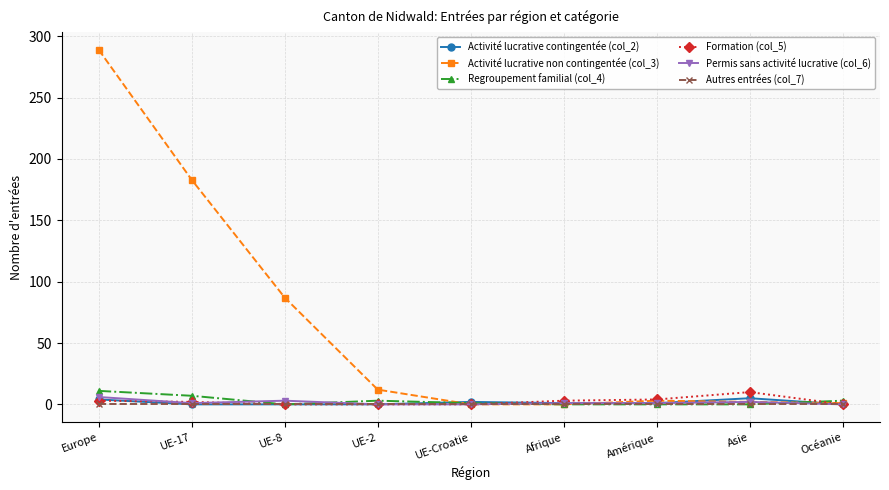

At which category is the sum across all series the highest?

Europe